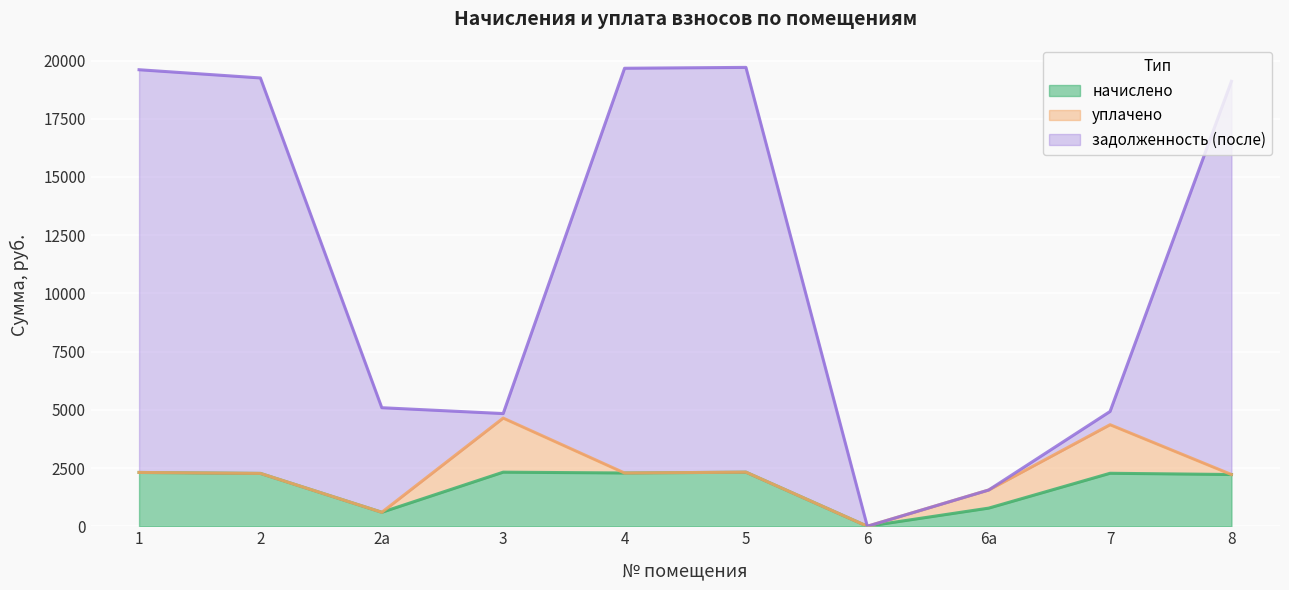

What is the approximate value of задолженность (после) at 1?

19605.4